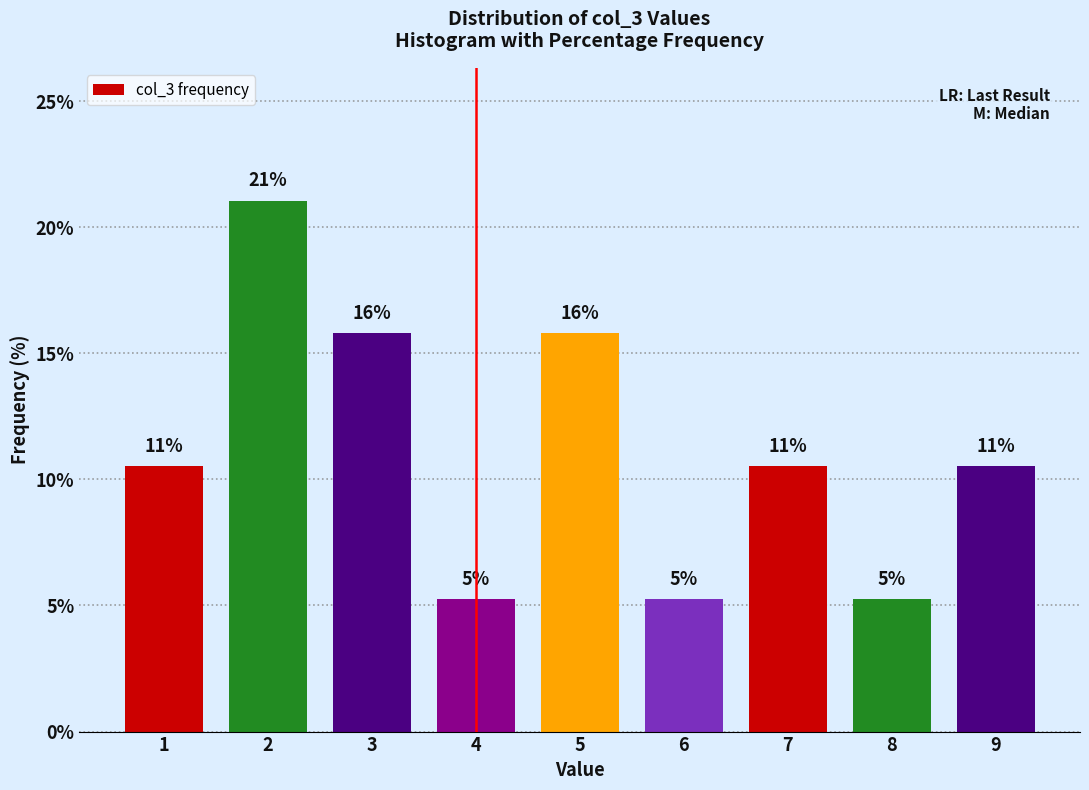

Are the bars horizontal?

No